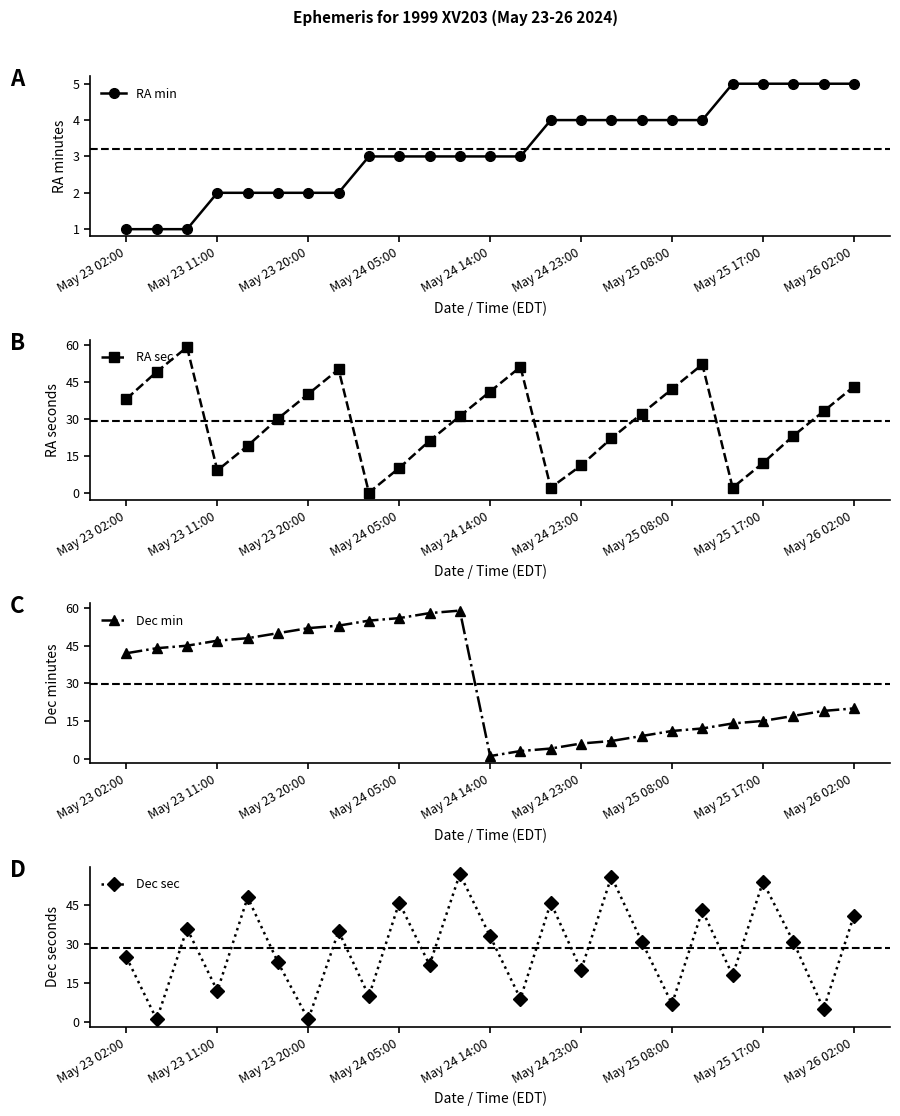

What is the maximum value for RA sec?

59